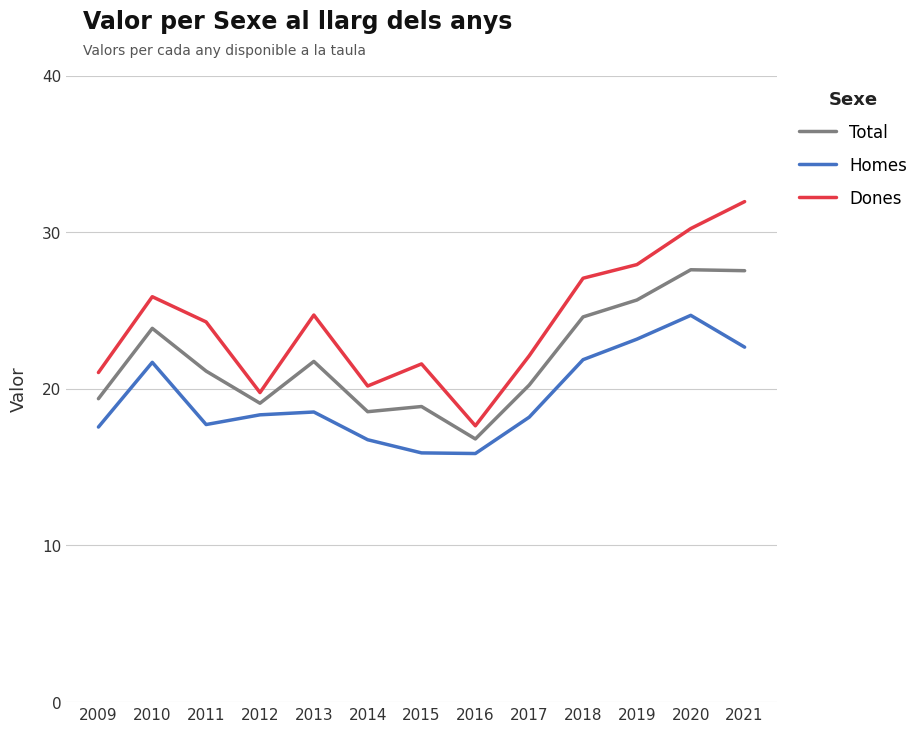

Which series has the largest range (max minus min)?

Dones